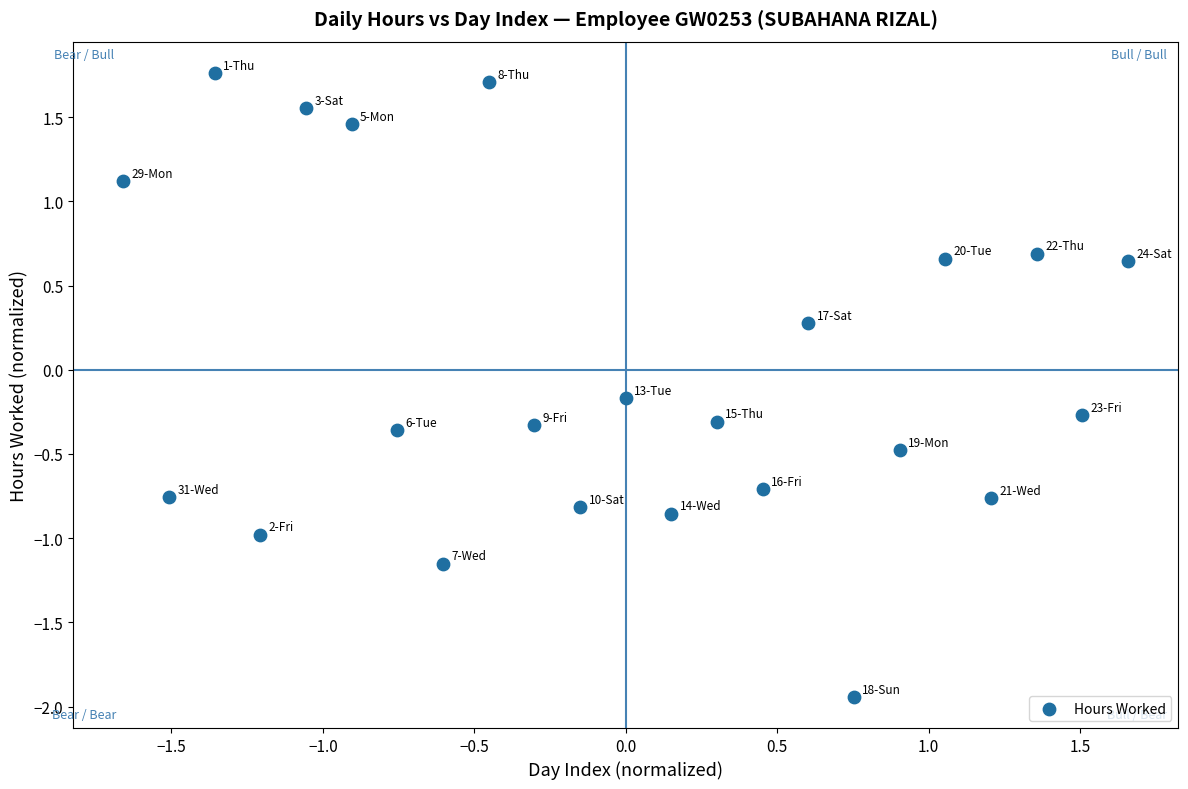

What is the range of Y values (max minus min)?

3.7